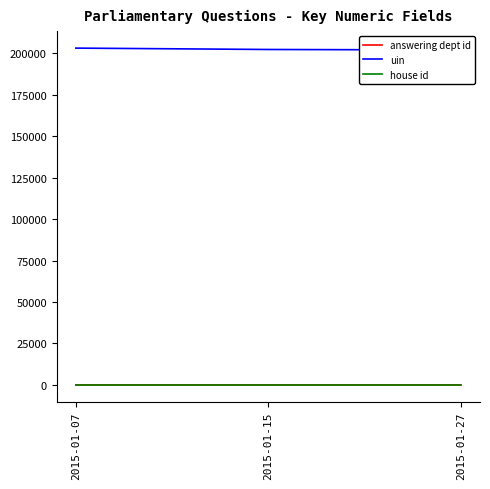

What is the value of the answering dept id point at the 3rd from the left?

11